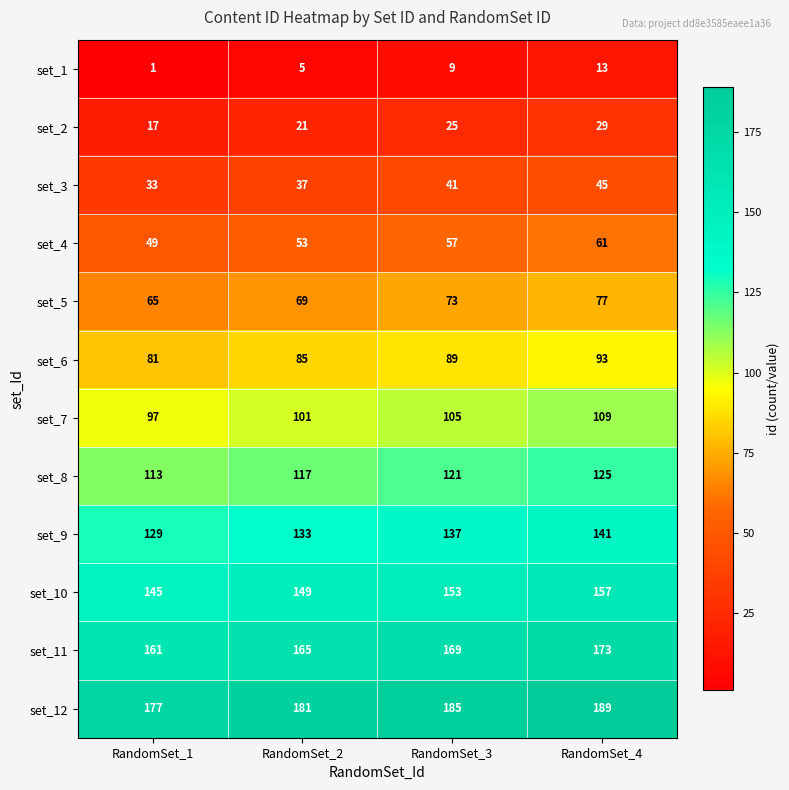

Count the set_4 values in the range 53 to 61.

3